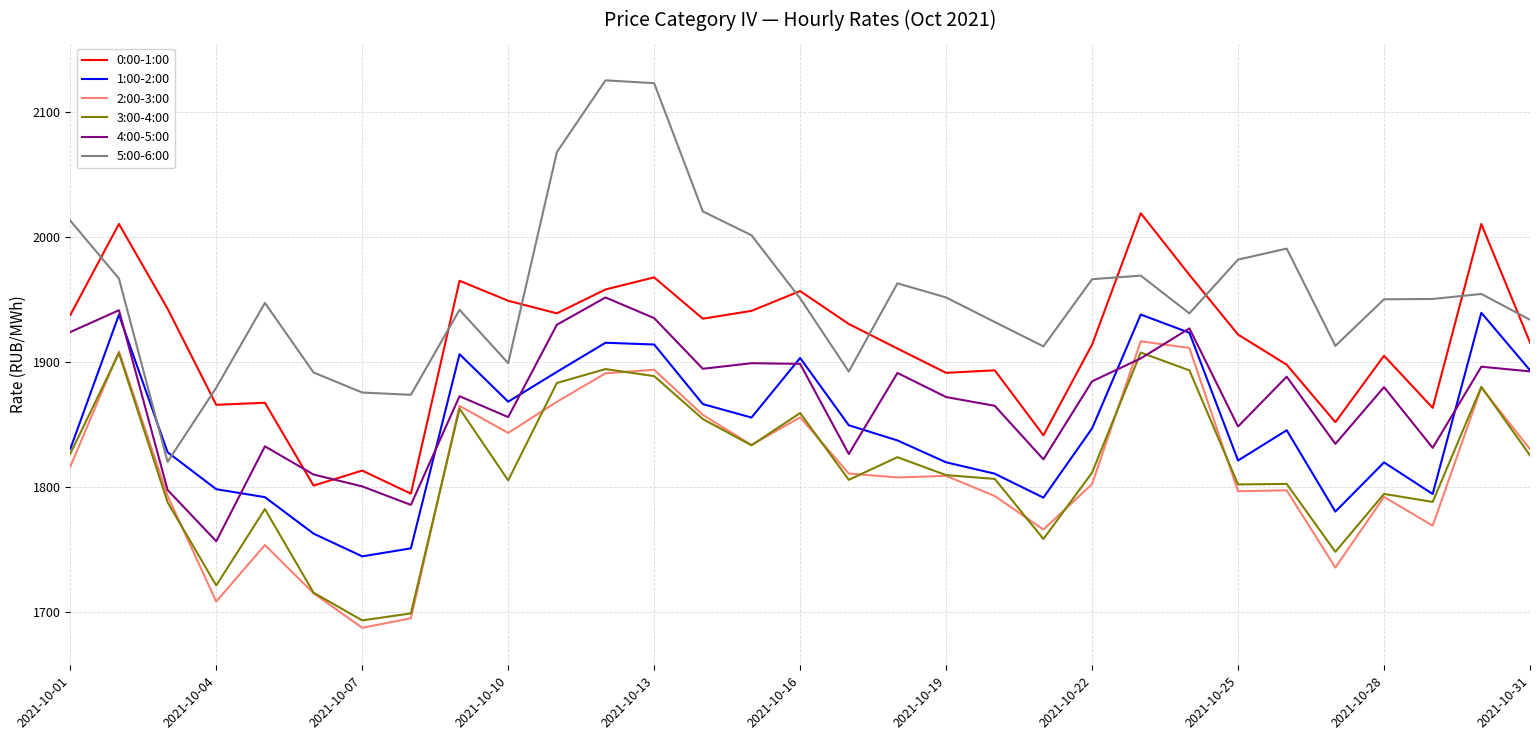

True or false: 4:00-5:00 has more than 2 points higher than both neighbors.

True